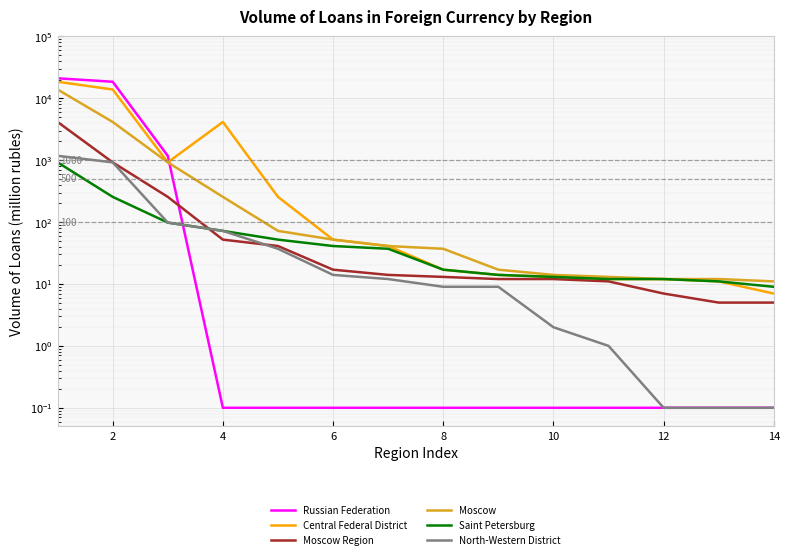

At how many categories does at least one series exceed 2888?

3